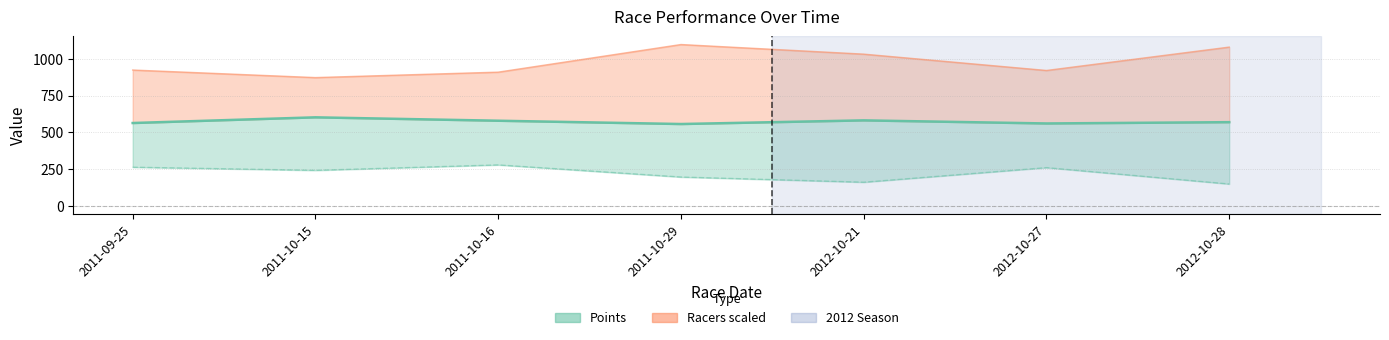

What is the maximum value shown in the chart?

1096.5